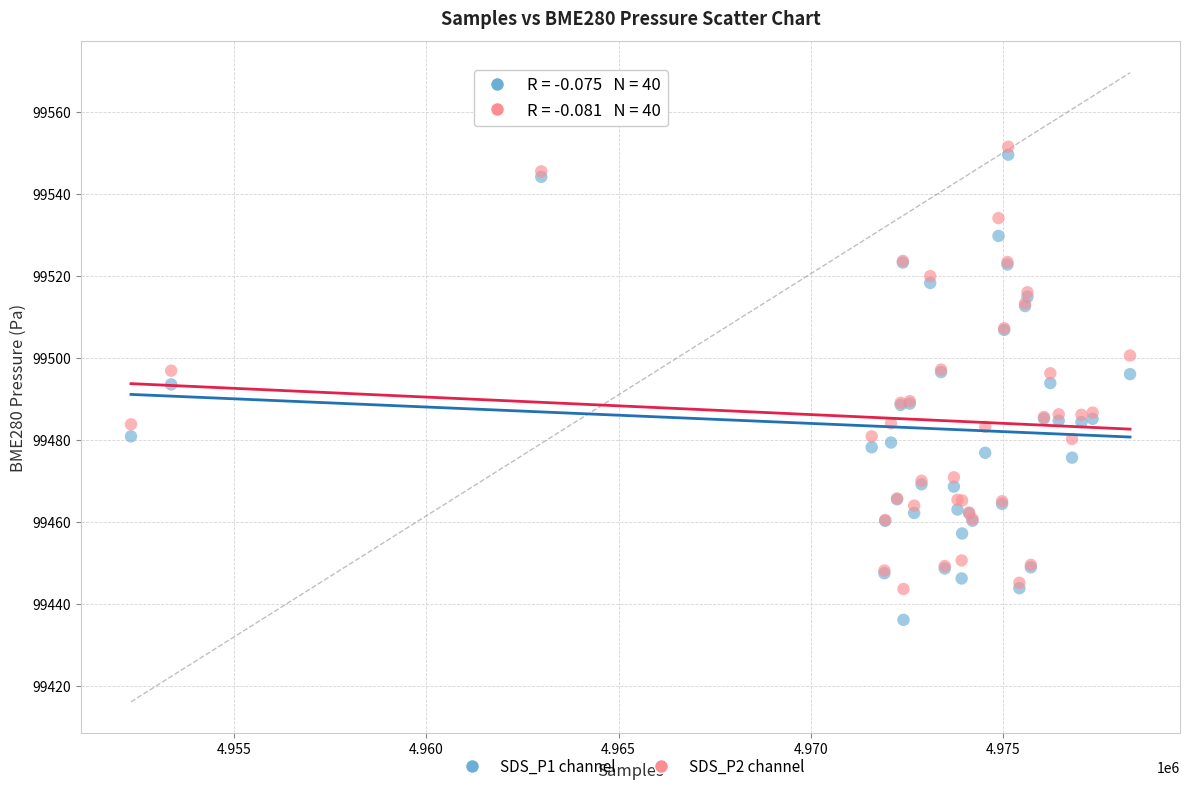

What is the X range (max minus min) for the scatter plot?

25977.0